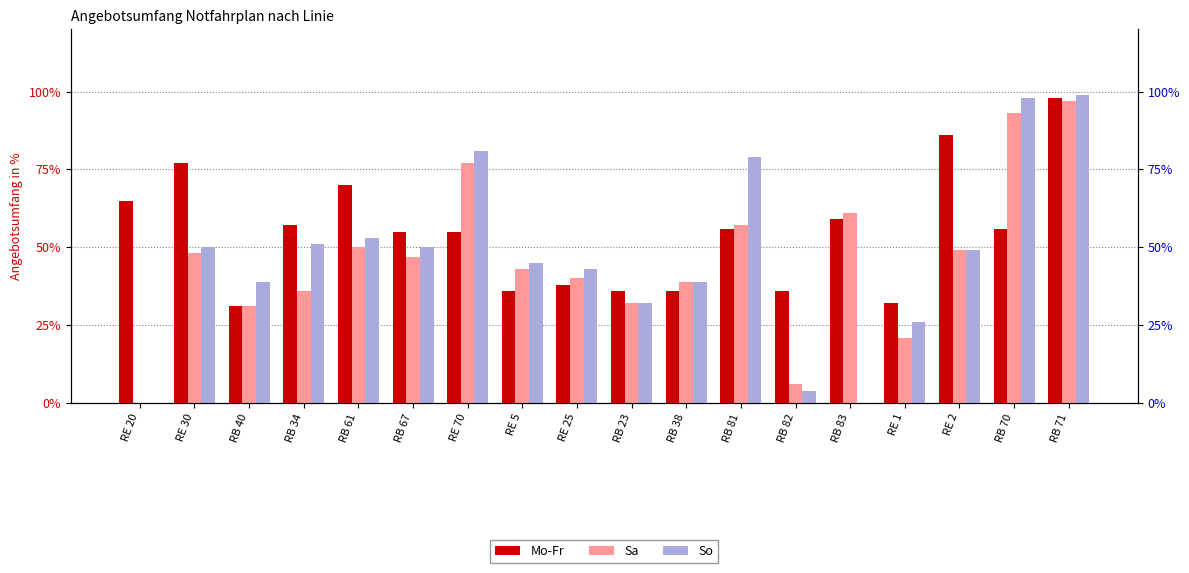

Which series changed the most between RB 81 and RB 70?

Sa